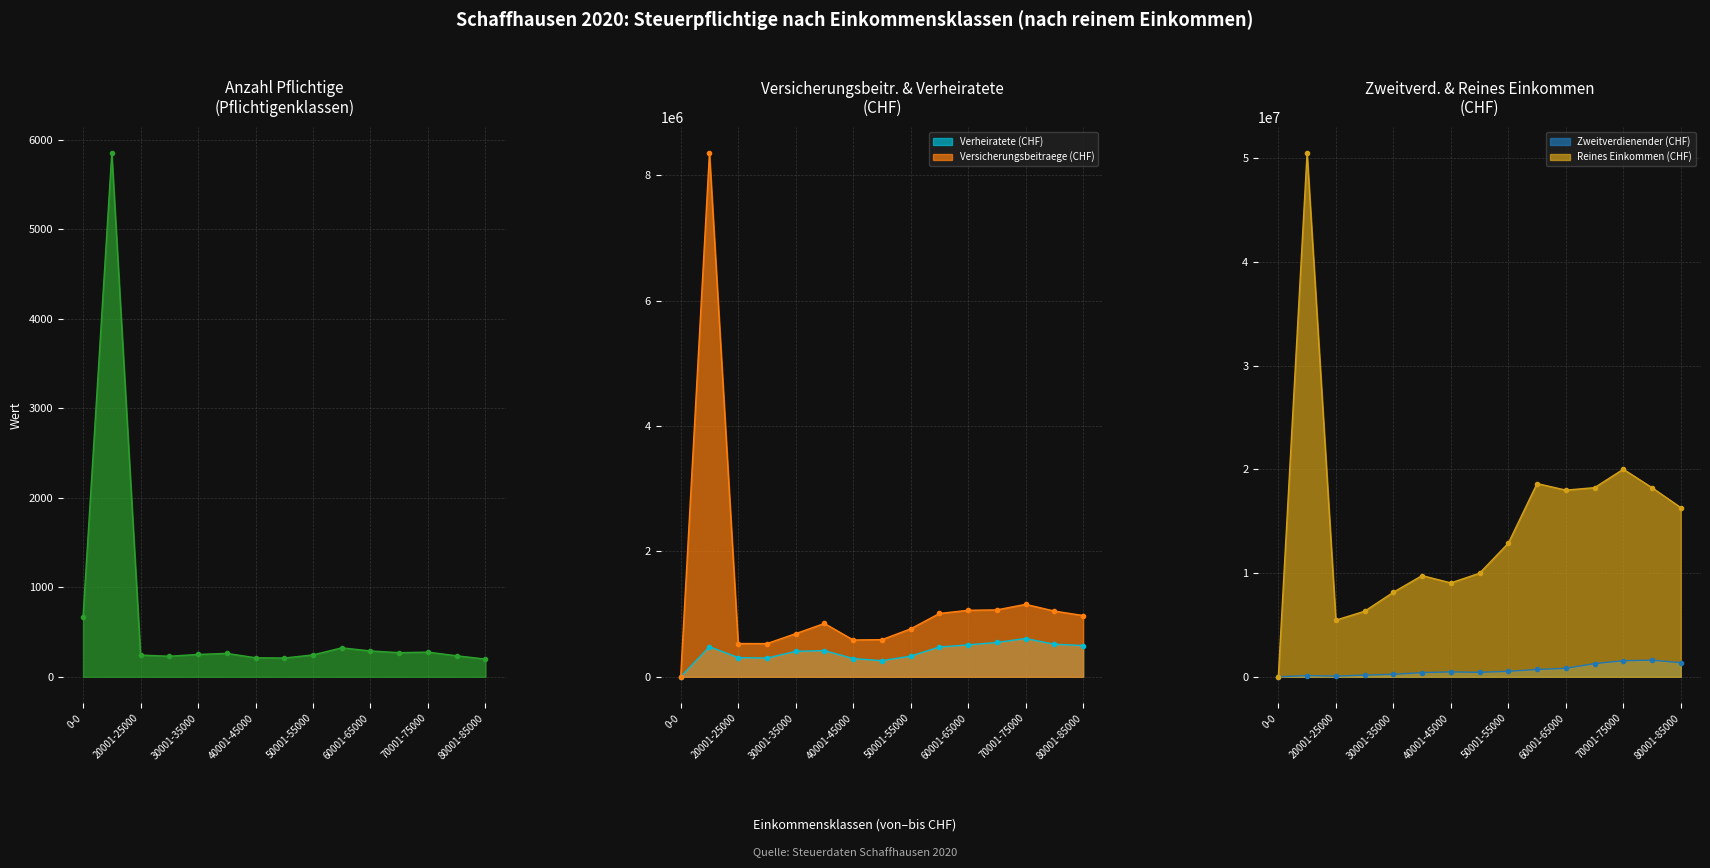

What is the difference between the Reines Einkommen (CHF) values at 0-0 and 60001-65000?

18007500